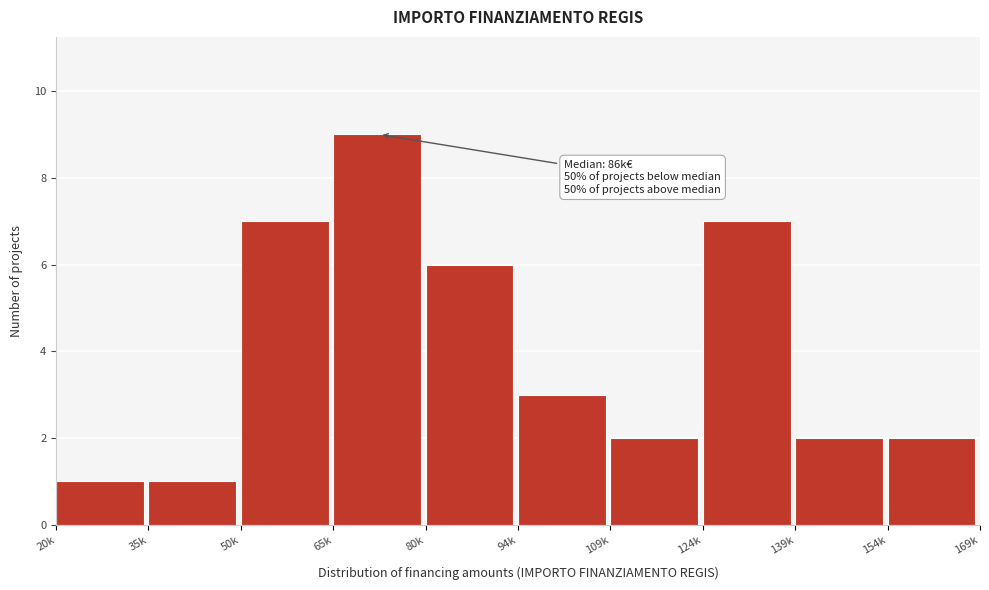

Reading left to right, extract all data points from this chart.

20k=1	35k=1	50k=7	65k=9	80k=6	94k=3	109k=2	124k=7	139k=2	154k=2